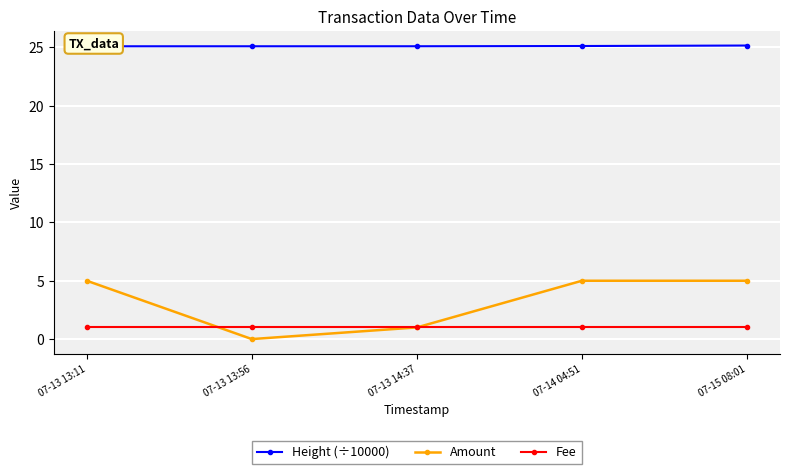

Which series changed the most between 07-13 13:11 and 07-14 04:51?

Height (÷10000)